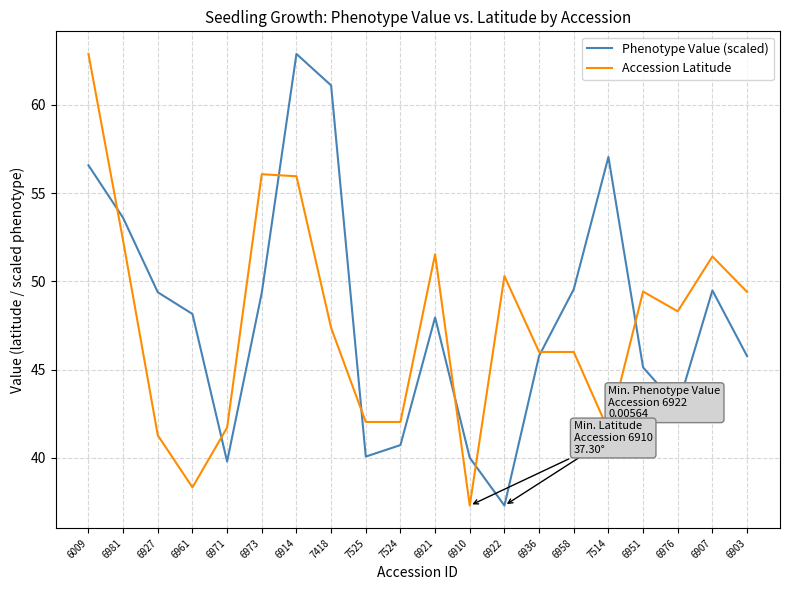

At which label does Accession Latitude reach its minimum?

6910